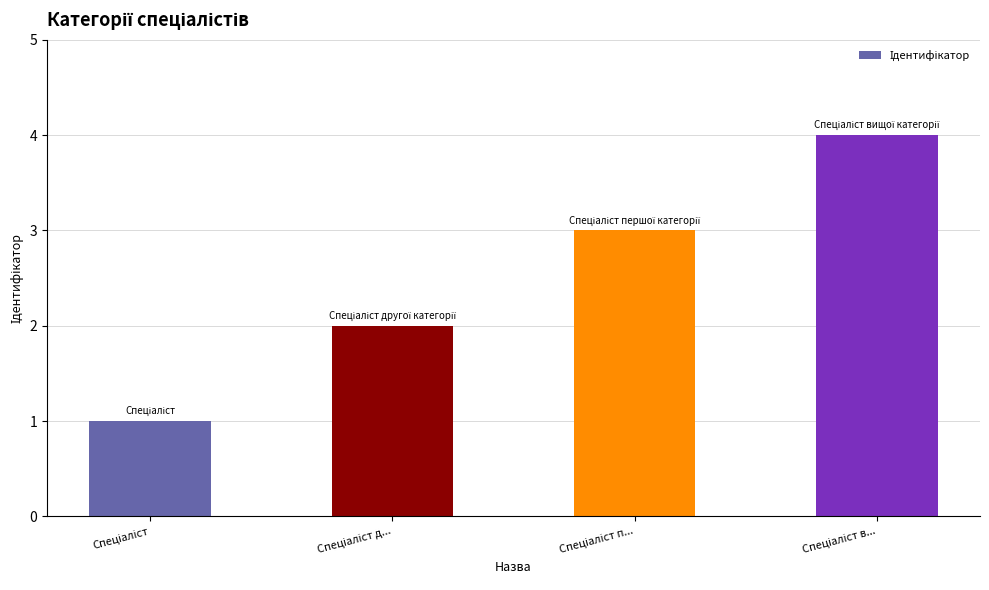

What is the sum of all values?

10